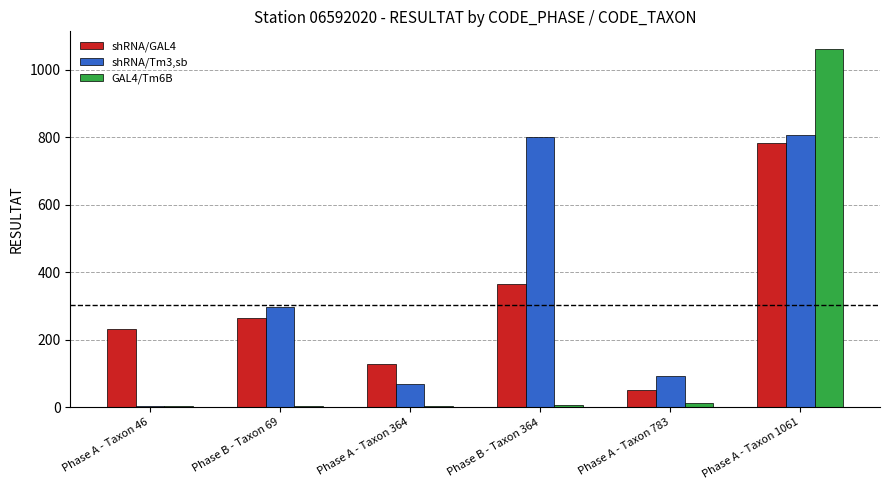

Between Phase B - Taxon 69 and Phase A - Taxon 364, which series saw the biggest shift?

shRNA/Tm3,sb